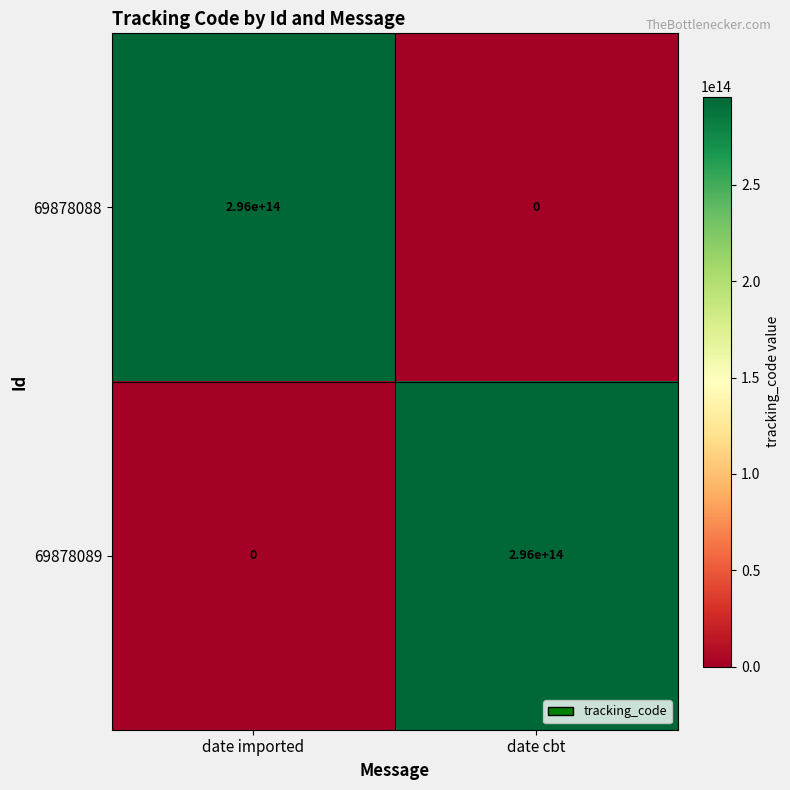

List the labels in order of 69878089 value, smallest first.

date imported, date cbt